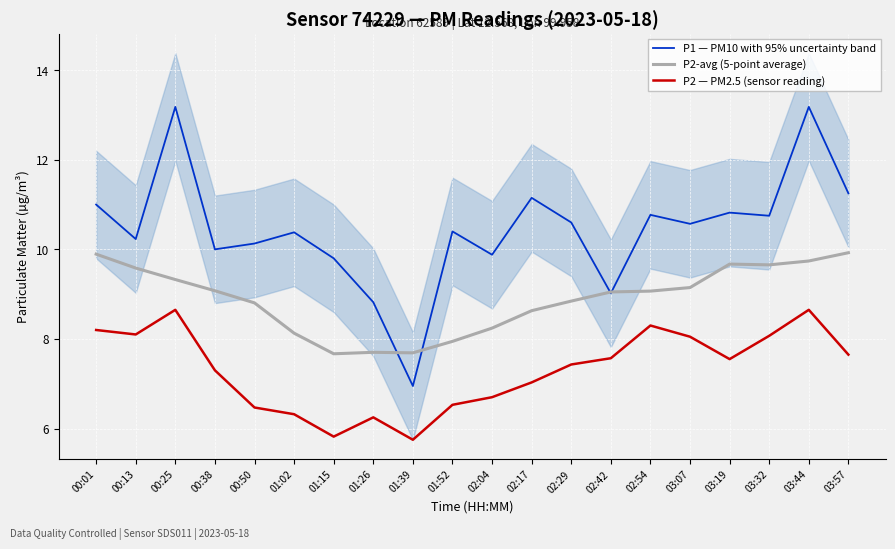

True or false: P2-avg (5-point average) has a value of 10.7 at 01:52.

False